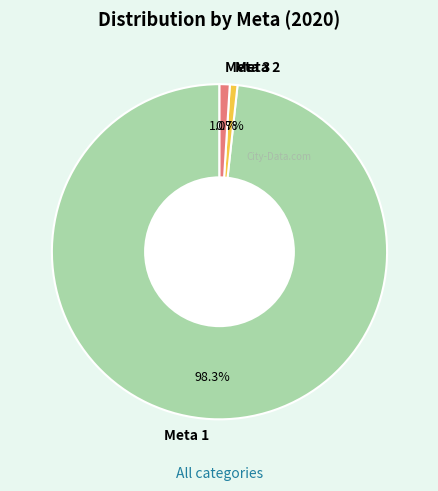

To the nearest percent, what is the difference between the Meta 2 and Meta 1 slice percentages?

98%